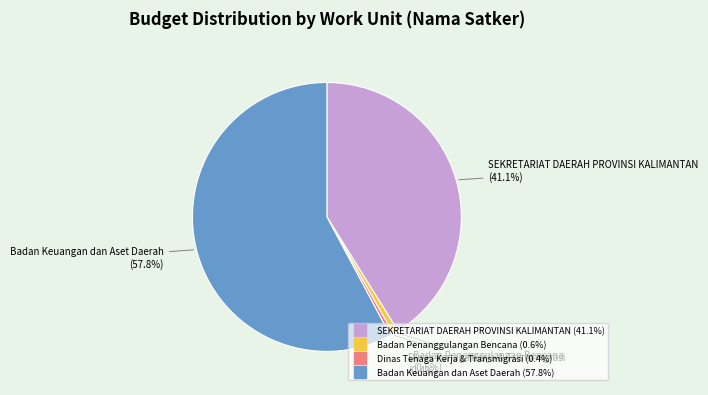

How many slices are in this pie chart?

4